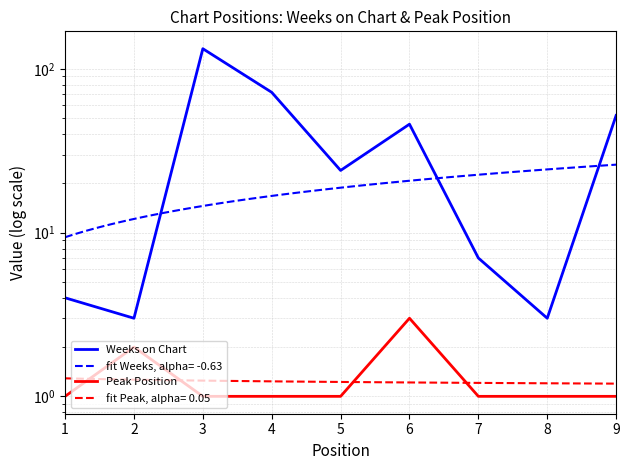

True or false: Weeks on Chart has more than 1 interior local peaks.

True